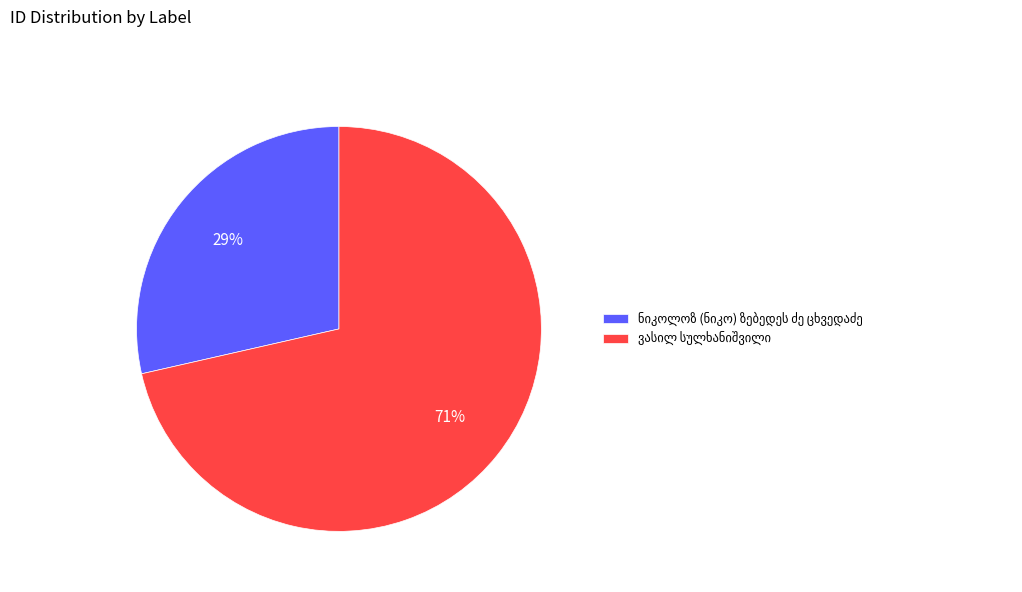

Is there a majority slice in this chart?

Yes